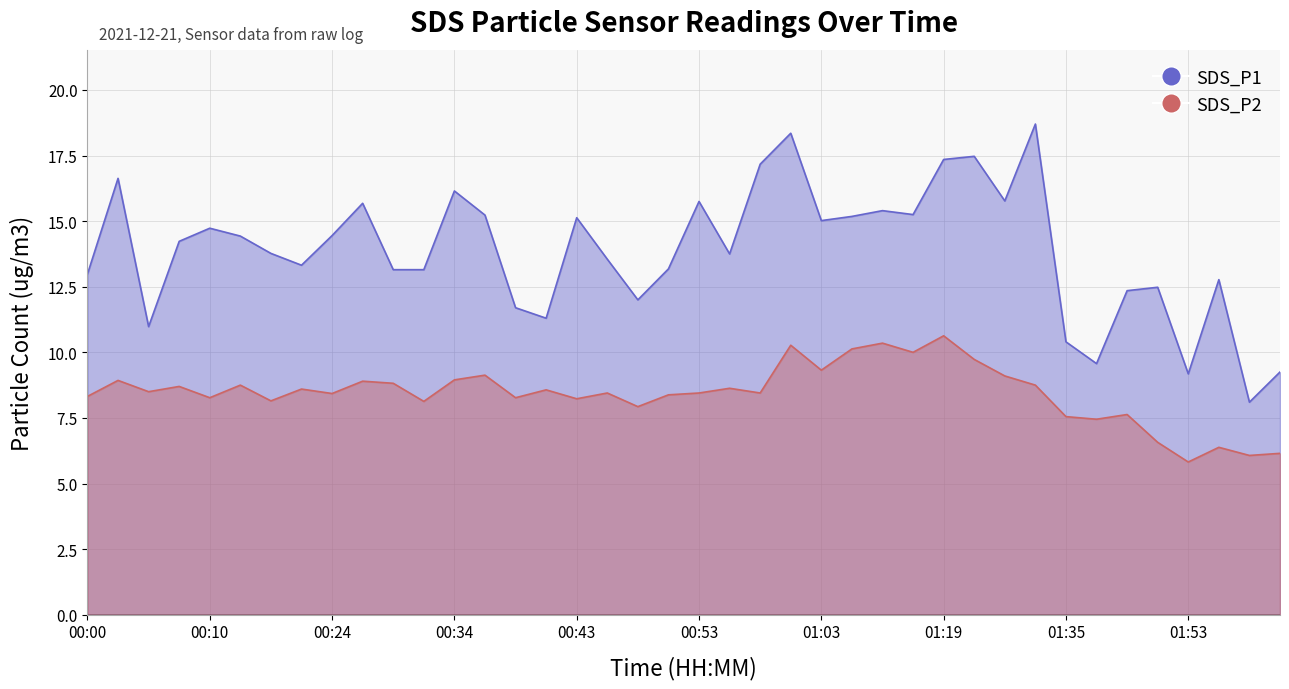

Which series has the largest total across all categories?

SDS_P1